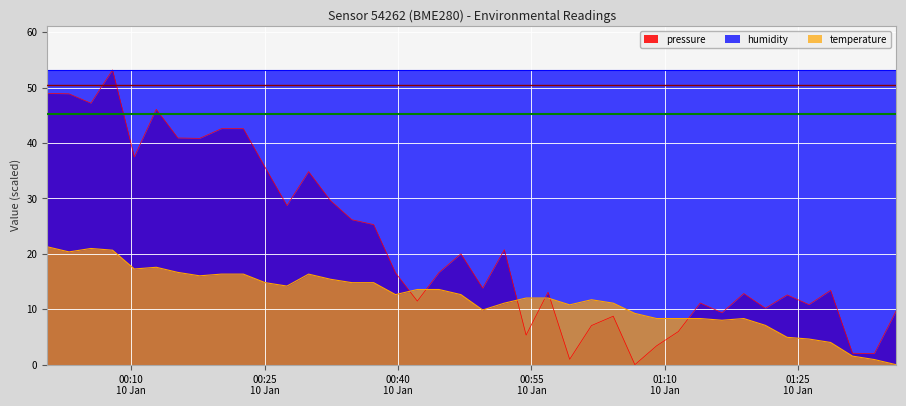

At which category does temperature reach its first local valley?

2024-01-10T00:02:59